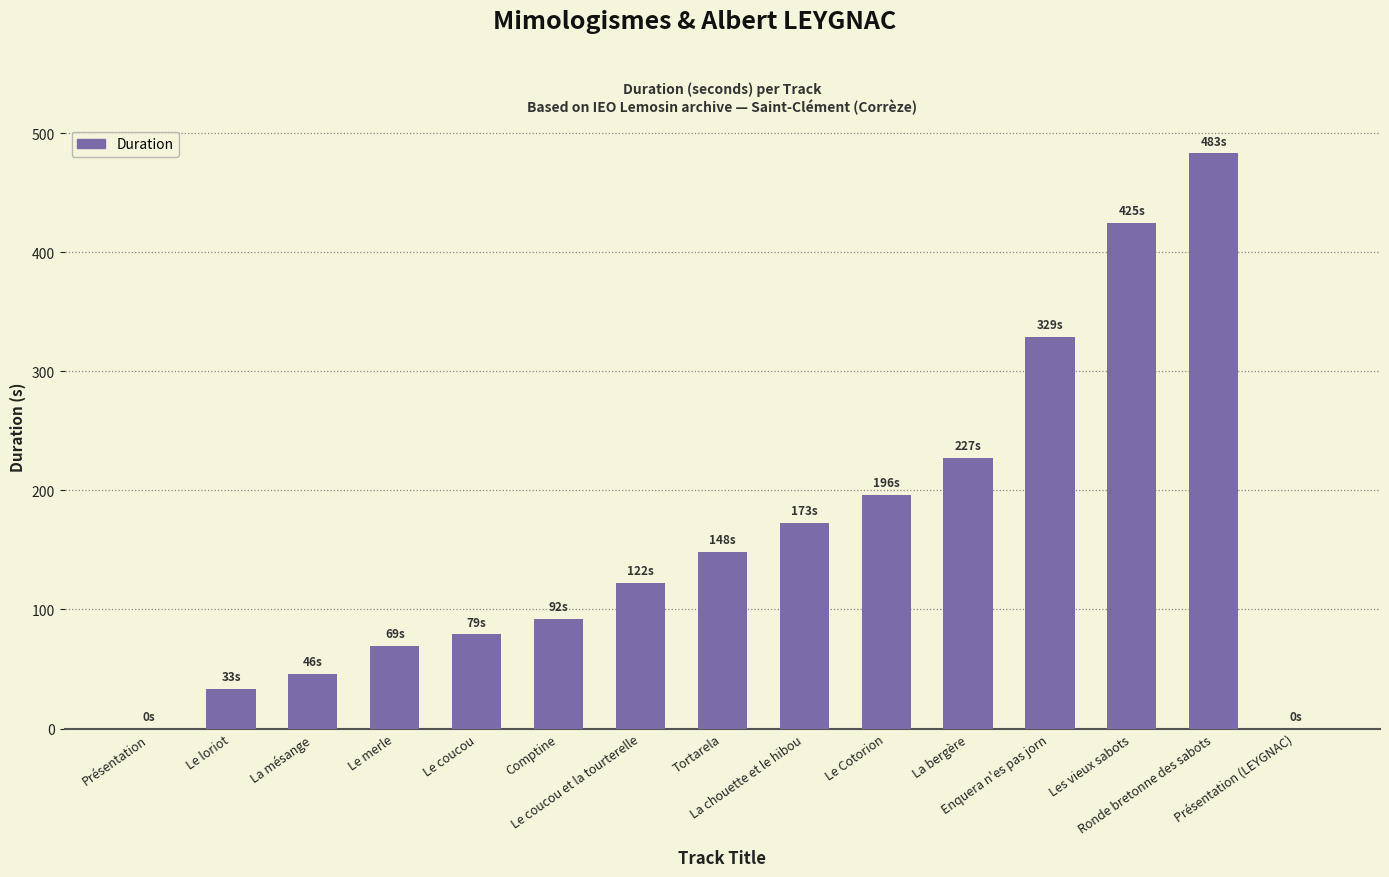

Which category has the highest value across all series?

Ronde bretonne des sabots